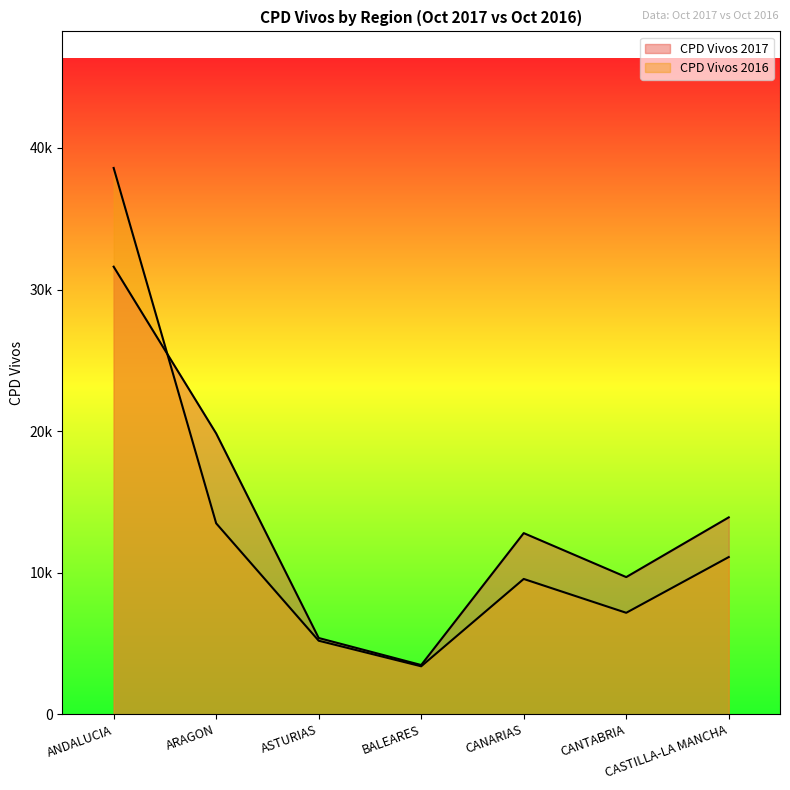

At which category is the sum across all series the highest?

ANDALUCIA